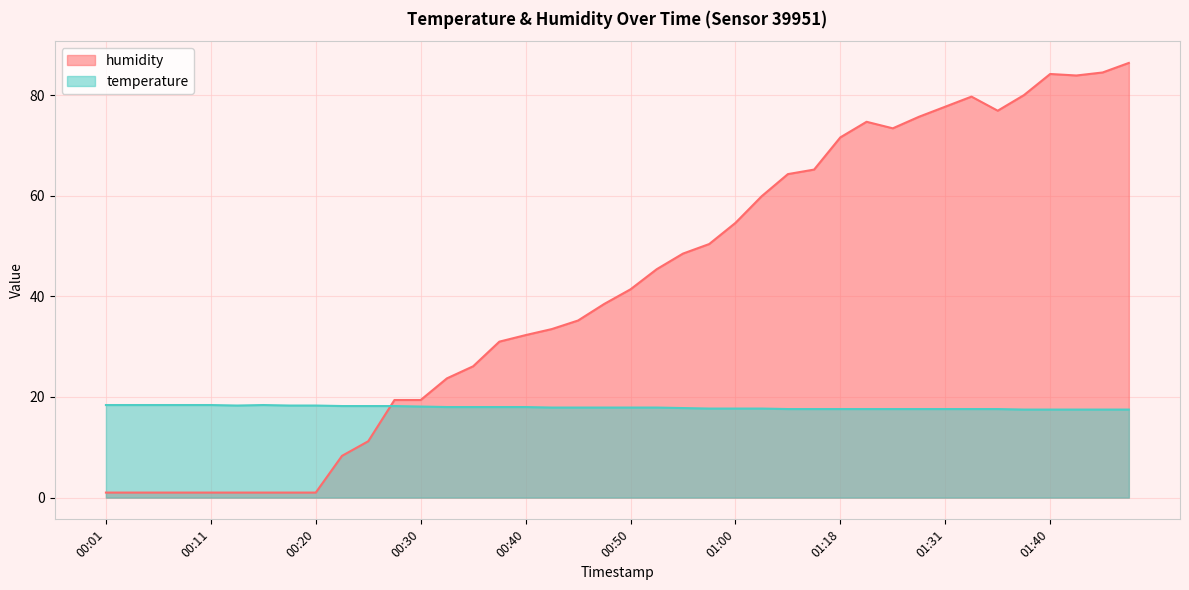

How many lines are shown in the chart?

2